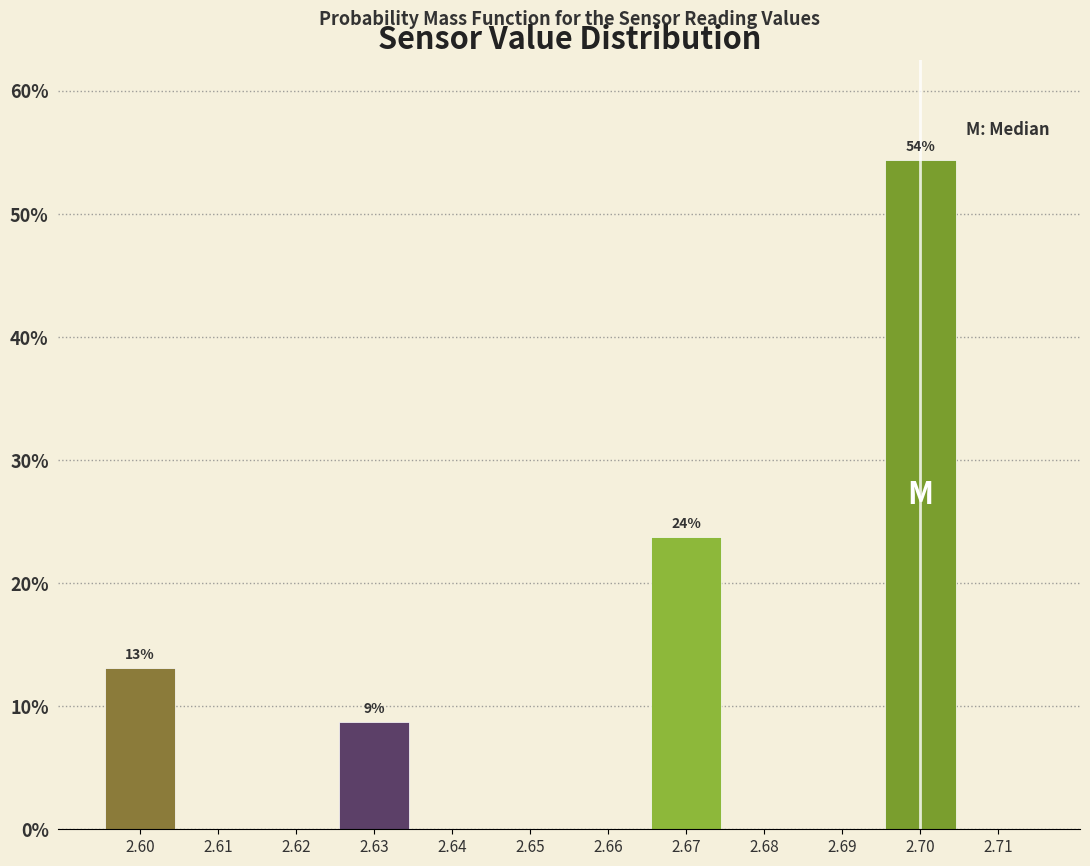

Which range on the x-axis has the tallest bar?

2.695 to 2.705